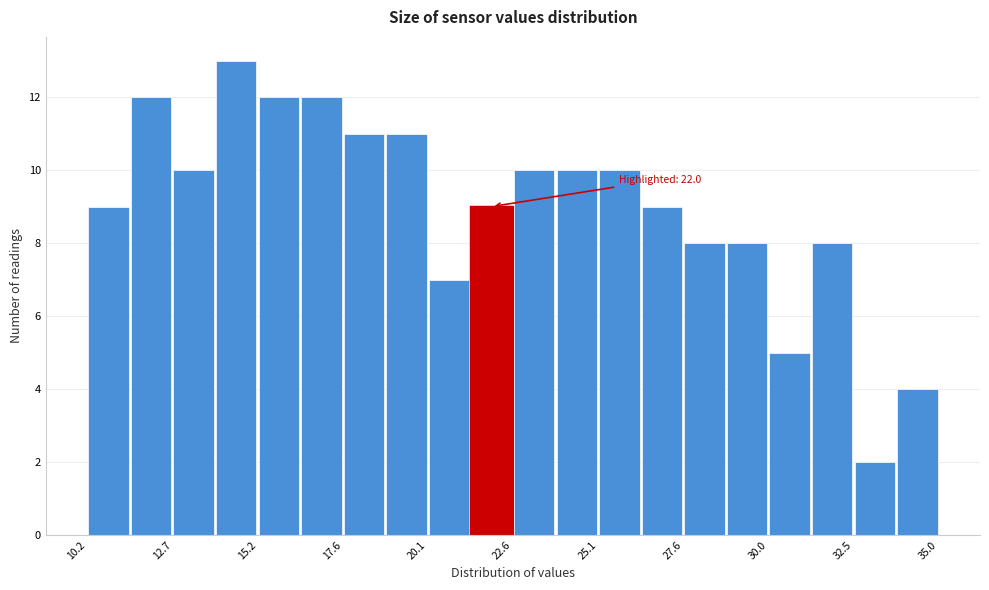

Read against the x-axis, roughly where is the centre of the tallest bar?

14.5